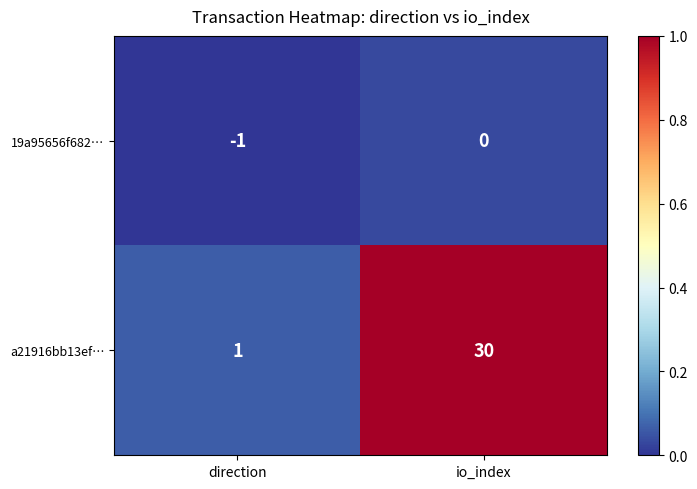

What is the difference between the highest and lowest values at io_index?

30